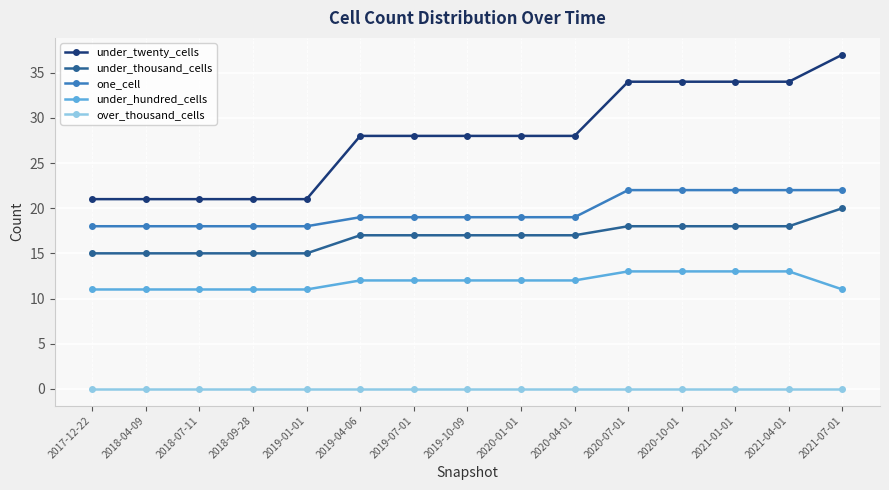

What is the value of the under_thousand_cells point at the 1st from the left?

15